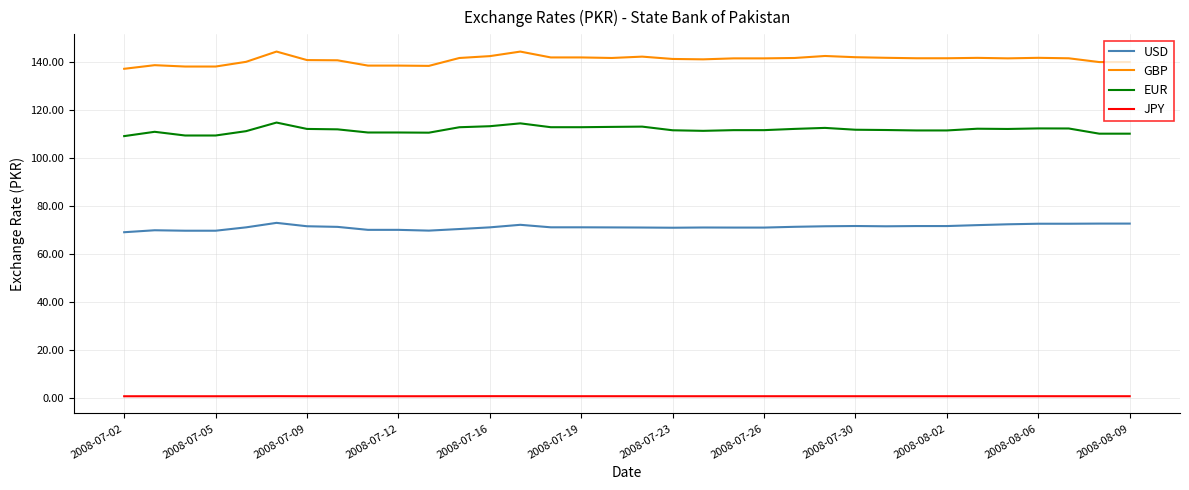

True or false: EUR and GBP intersect in this chart.

False